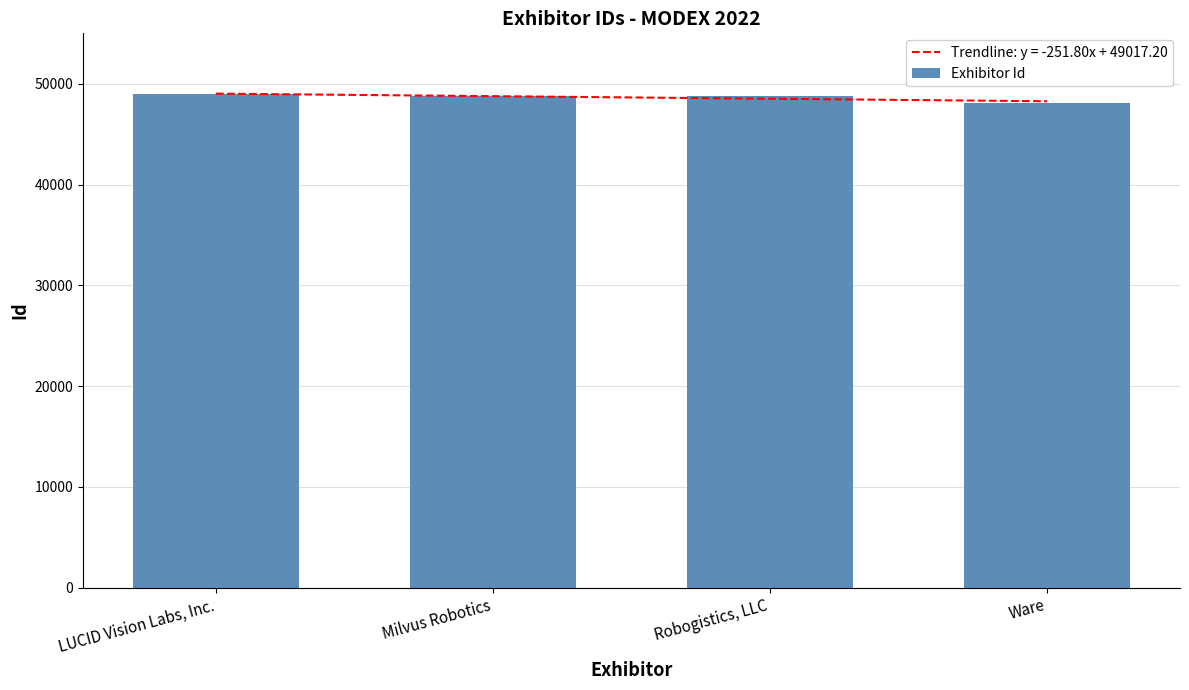

Reading right to left, extract all data points from this chart.

Ware=48094	Robogistics, LLC=48769	Milvus Robotics=48758	LUCID Vision Labs, Inc.=48937